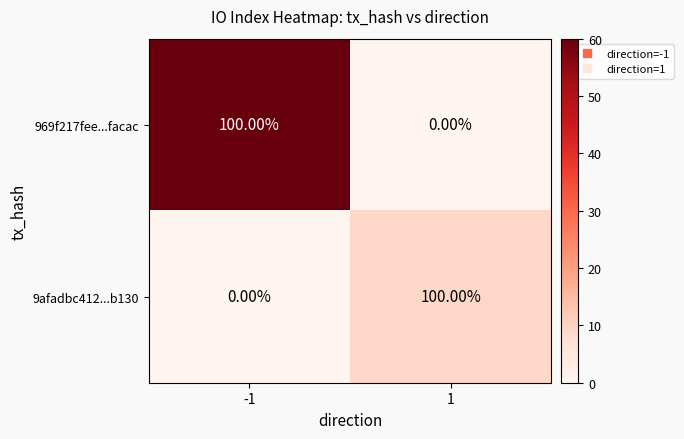

What is the total value across all series at 1?

100